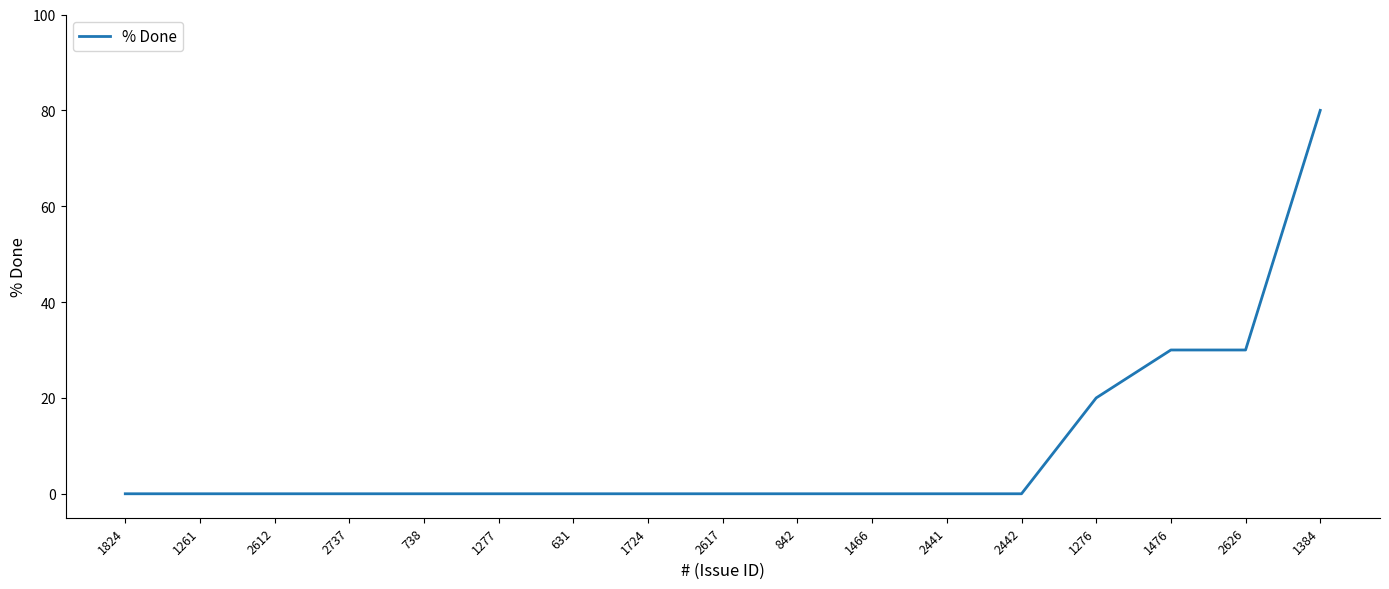

What is the greatest value displayed?

80